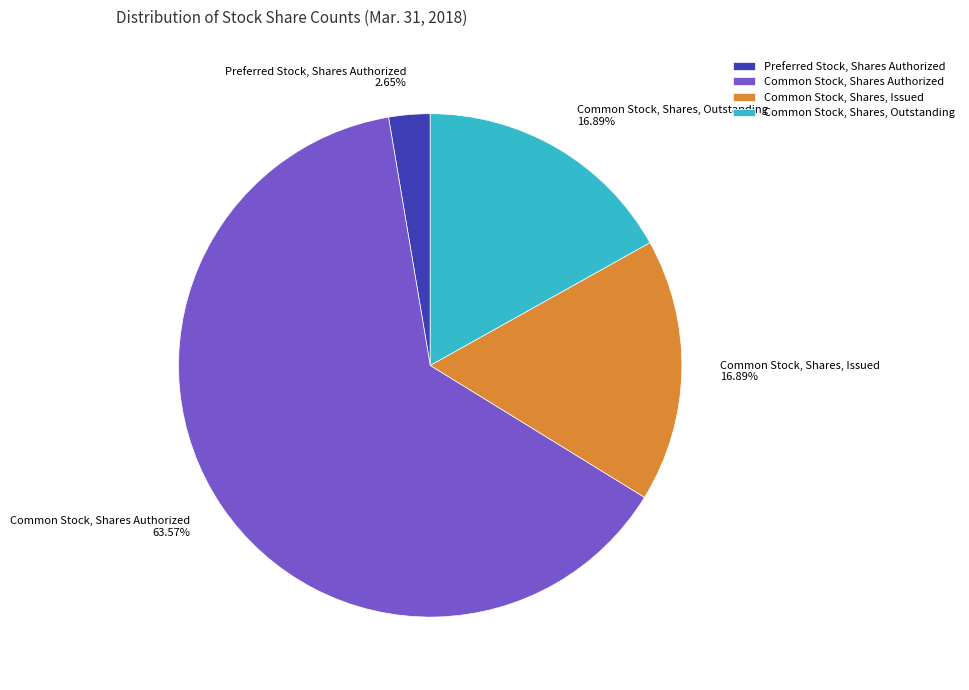

Which category accounts for the majority?

Common Stock, Shares Authorized